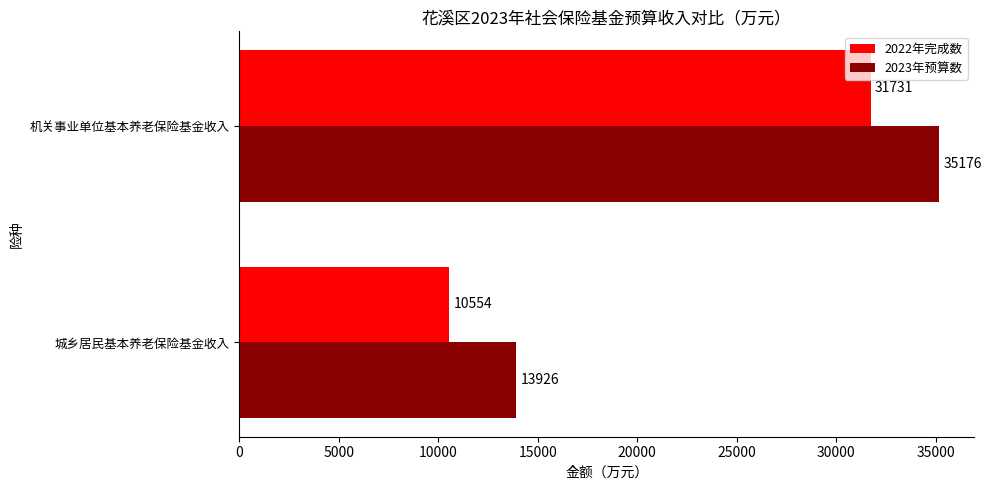

Which series has the largest total across all categories?

2023年预算数